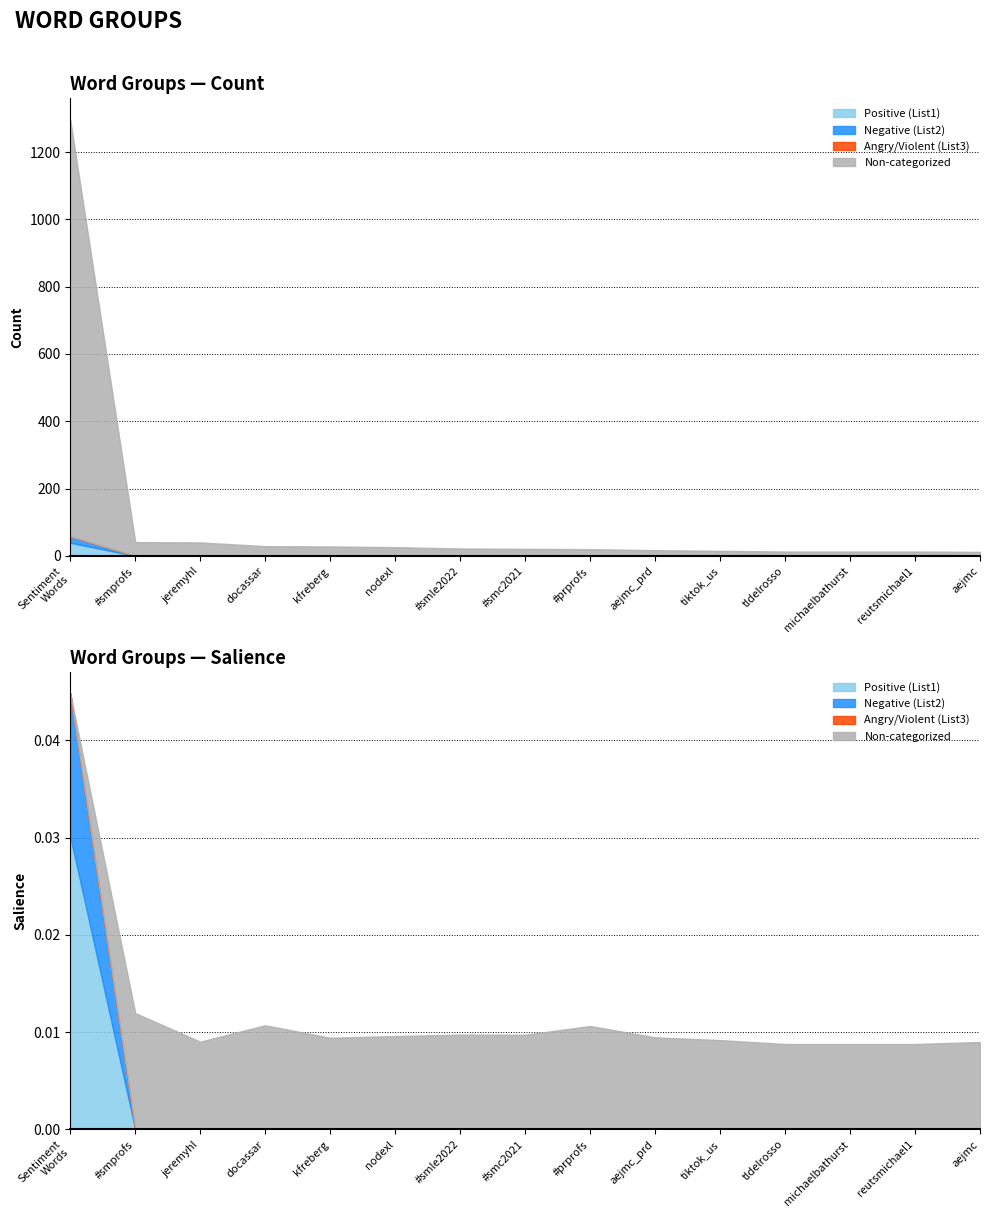

True or false: Positive (List1) has more than 0 points higher than both neighbors.

False